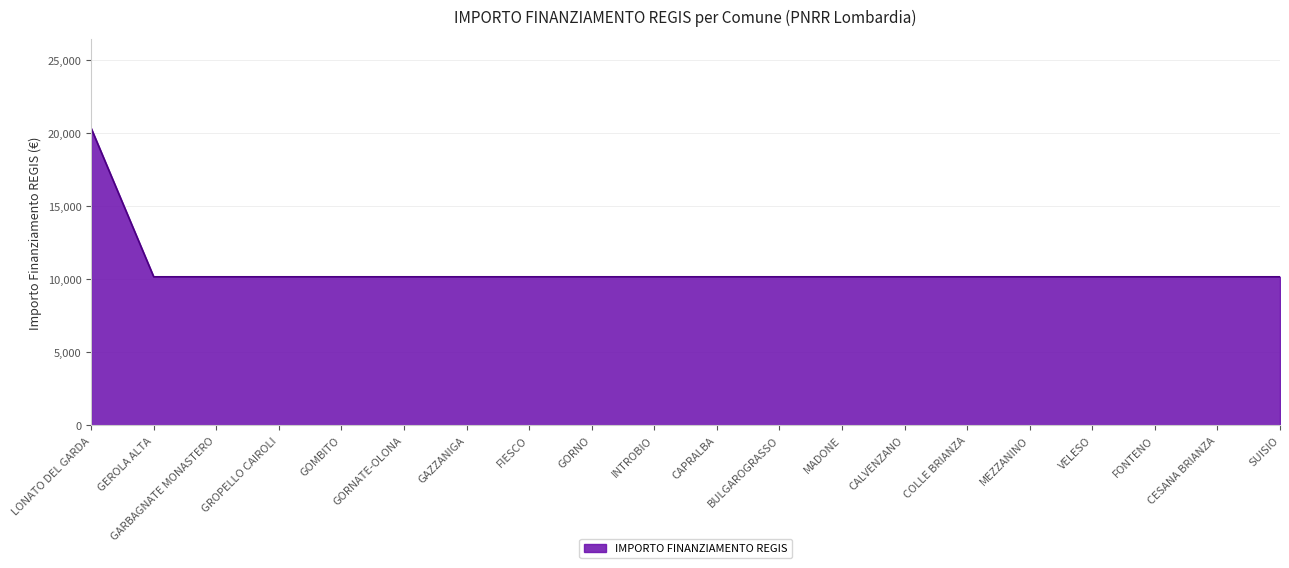

Does the chart have visible grid lines?

Yes